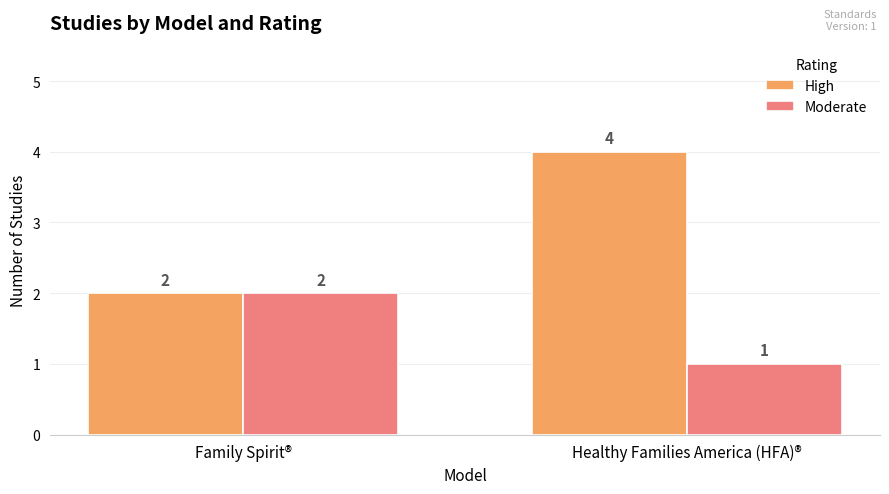

At how many categories does at least one series exceed 3?

1